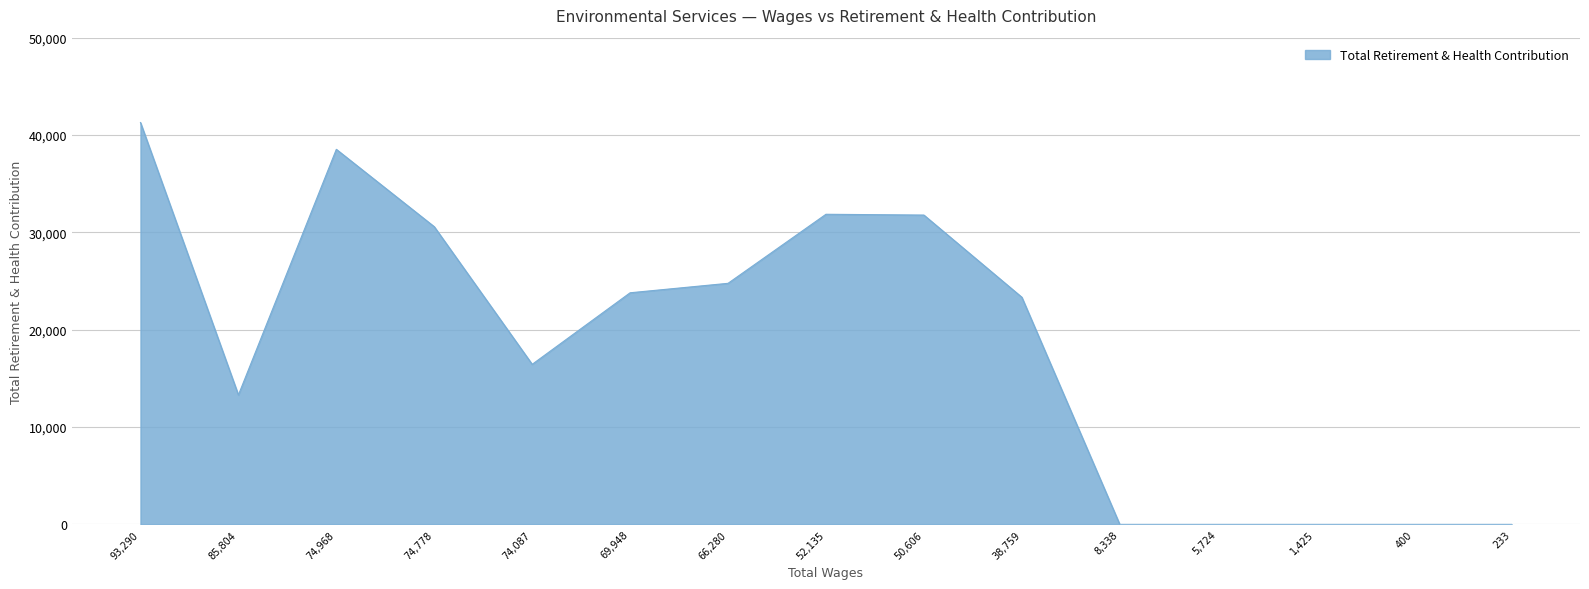

Approximately how many times larger is the value at 85,804 compared to 74,968?

0.3